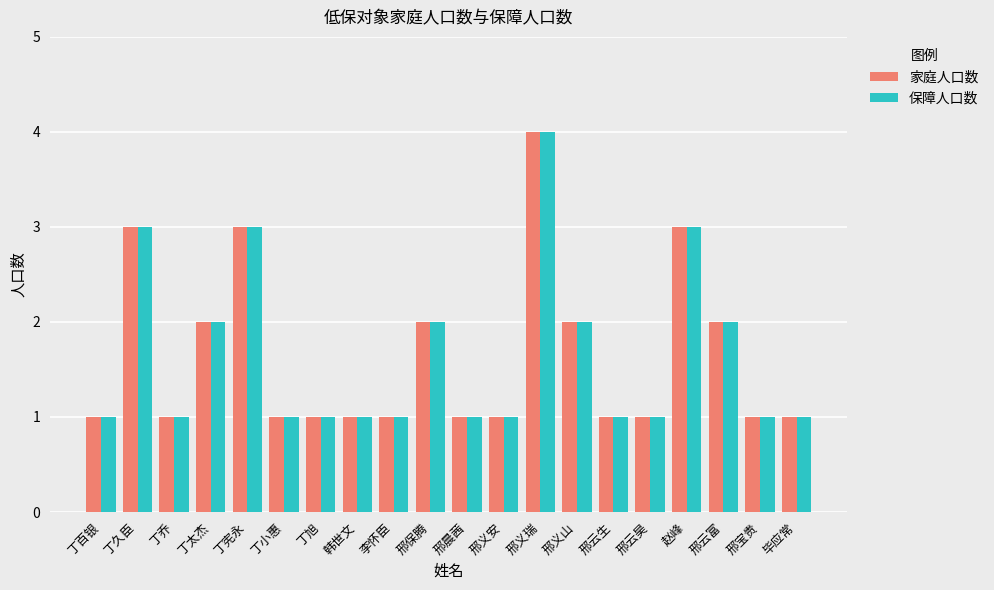

How many data points does each series have?

20